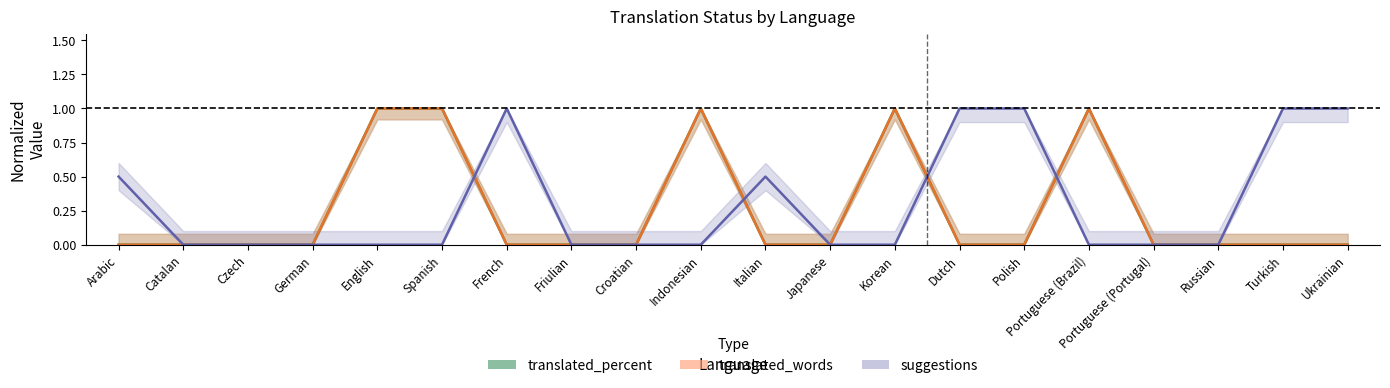

Is the value of suggestions at Portuguese (Portugal) greater than the value of translated_percent at Korean?

No